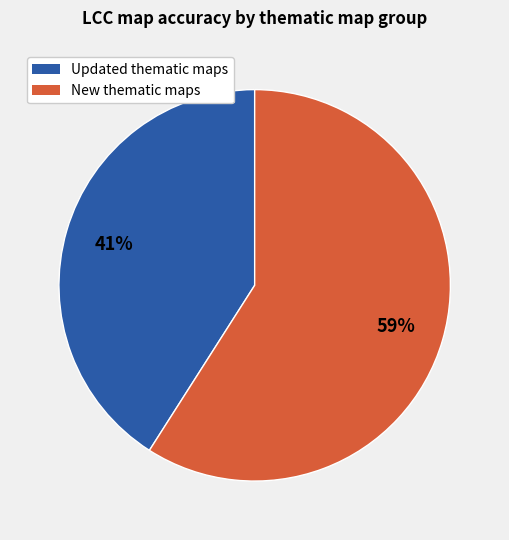

Is the sum of Updated thematic maps and New thematic maps greater than half?

Yes